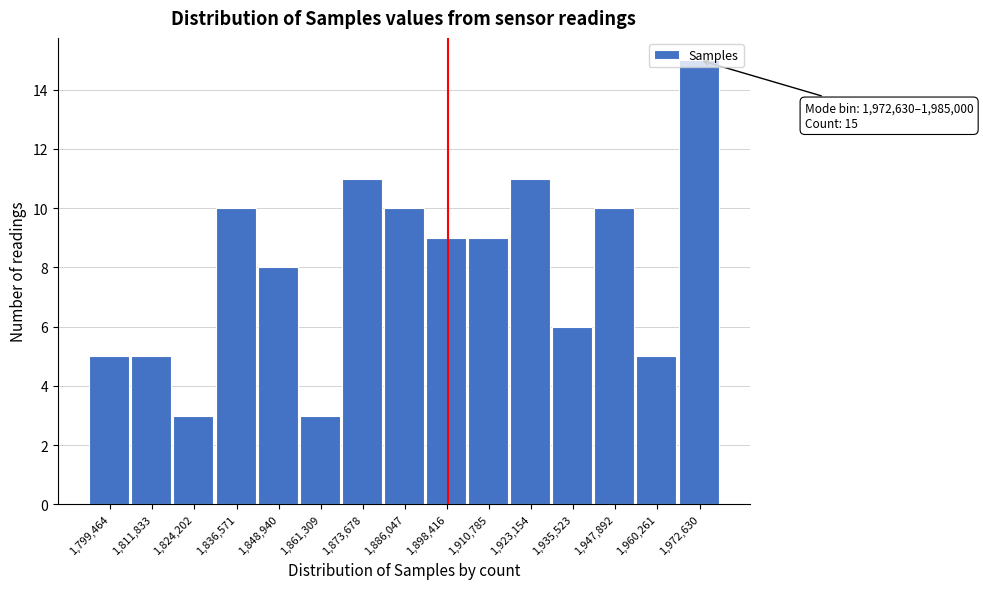

What is the ratio of the value at 1,873,678 to the value at 1,960,261?

2.2